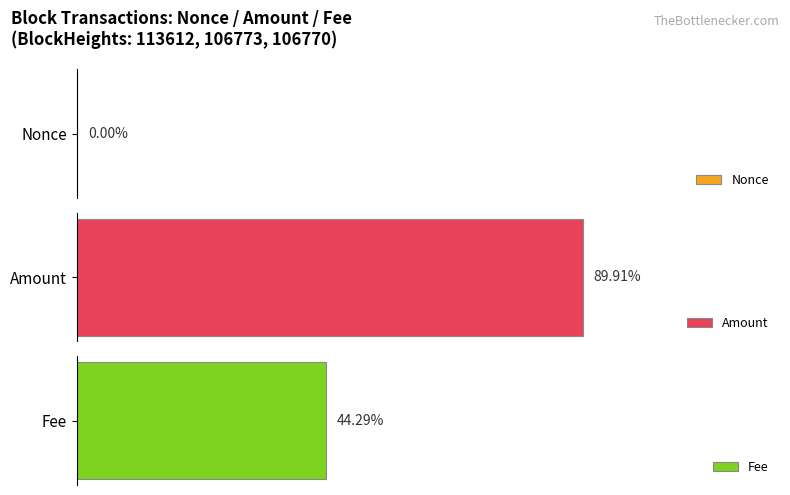

The value of Amount at 113612 is 3.2. True or false?

False